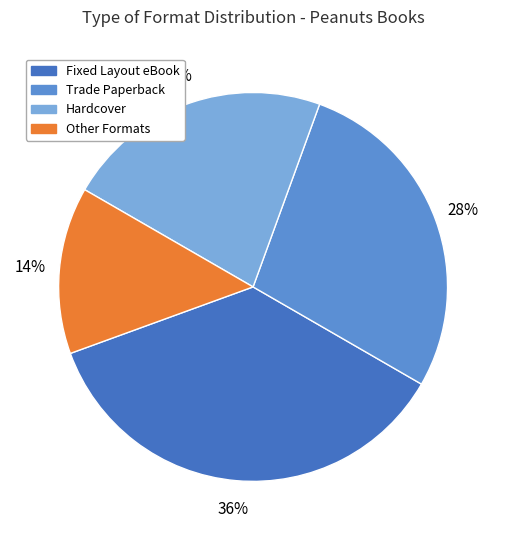

To the nearest percent, what is the difference between the largest and smallest slice percentages?

22%